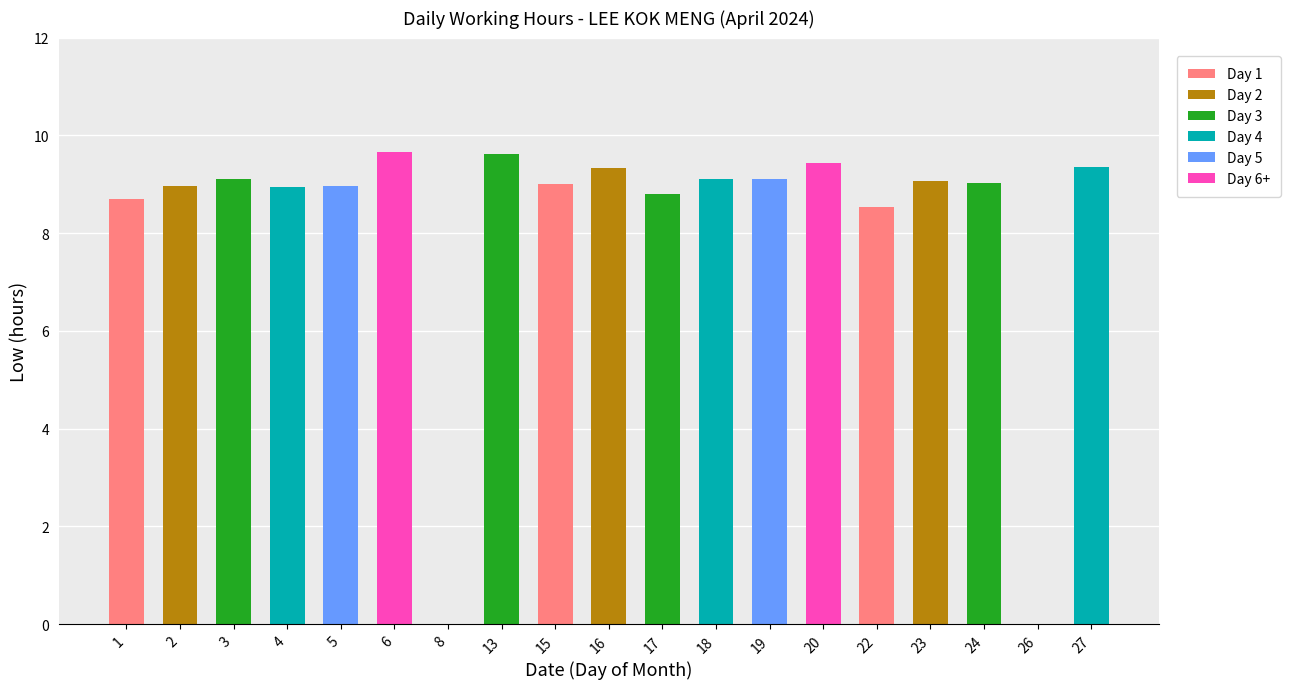

Count the number of categories in the chart.

19